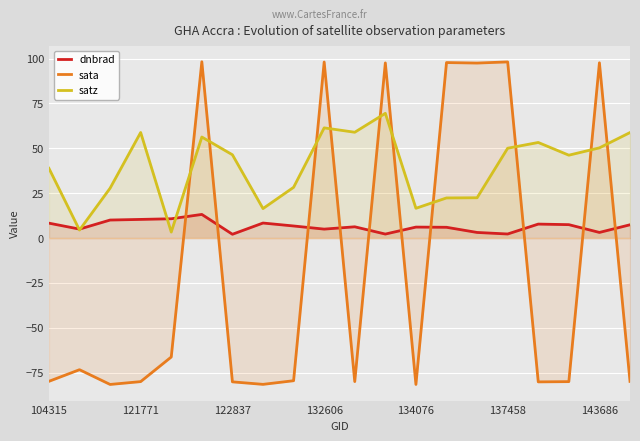

Which series has the widest spread of values?

sata